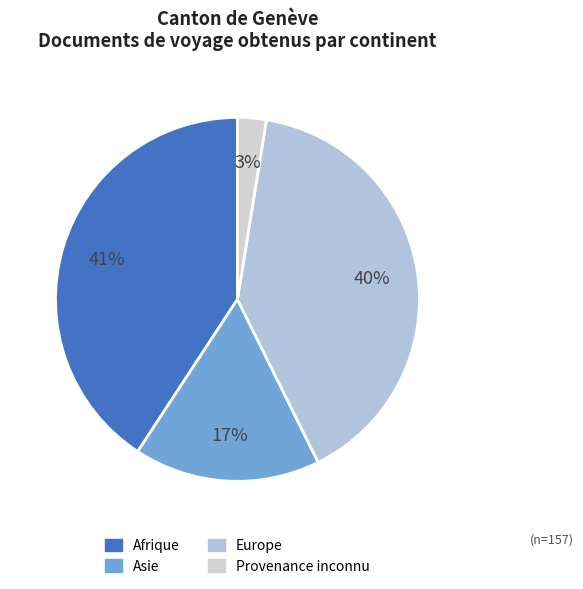

To the nearest percent, what is the average slice percentage?

25%